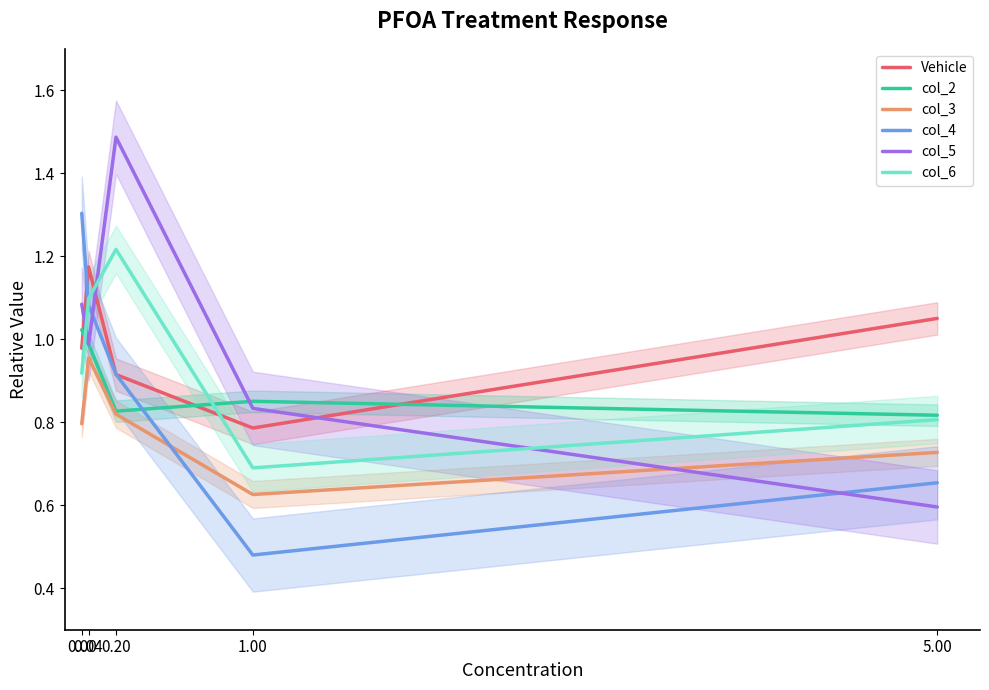

What is the label of the 2nd point from the left?

0.04